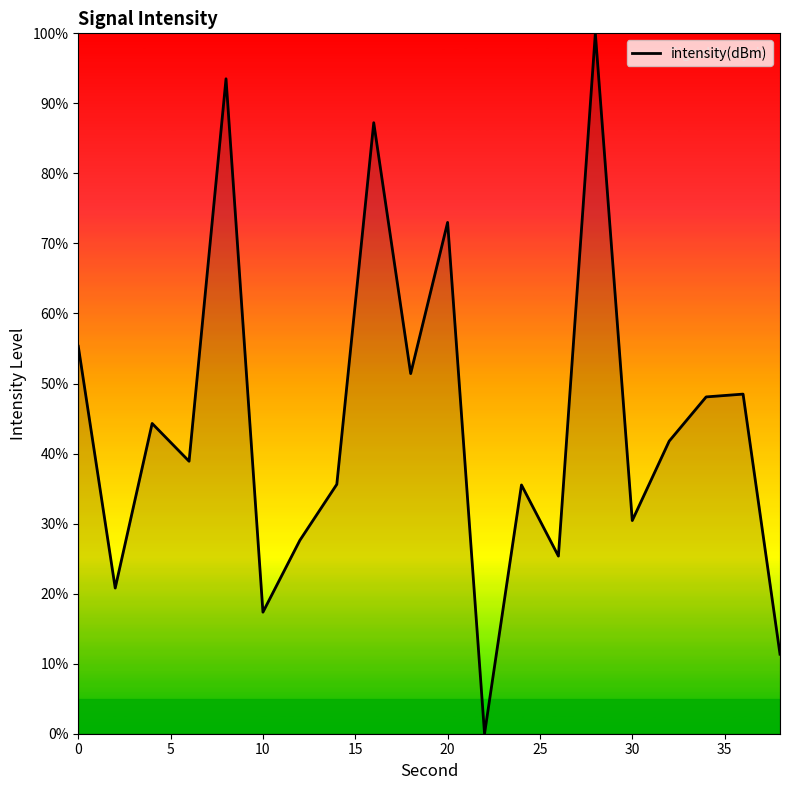

What is the maximum value shown in the chart?

100.0